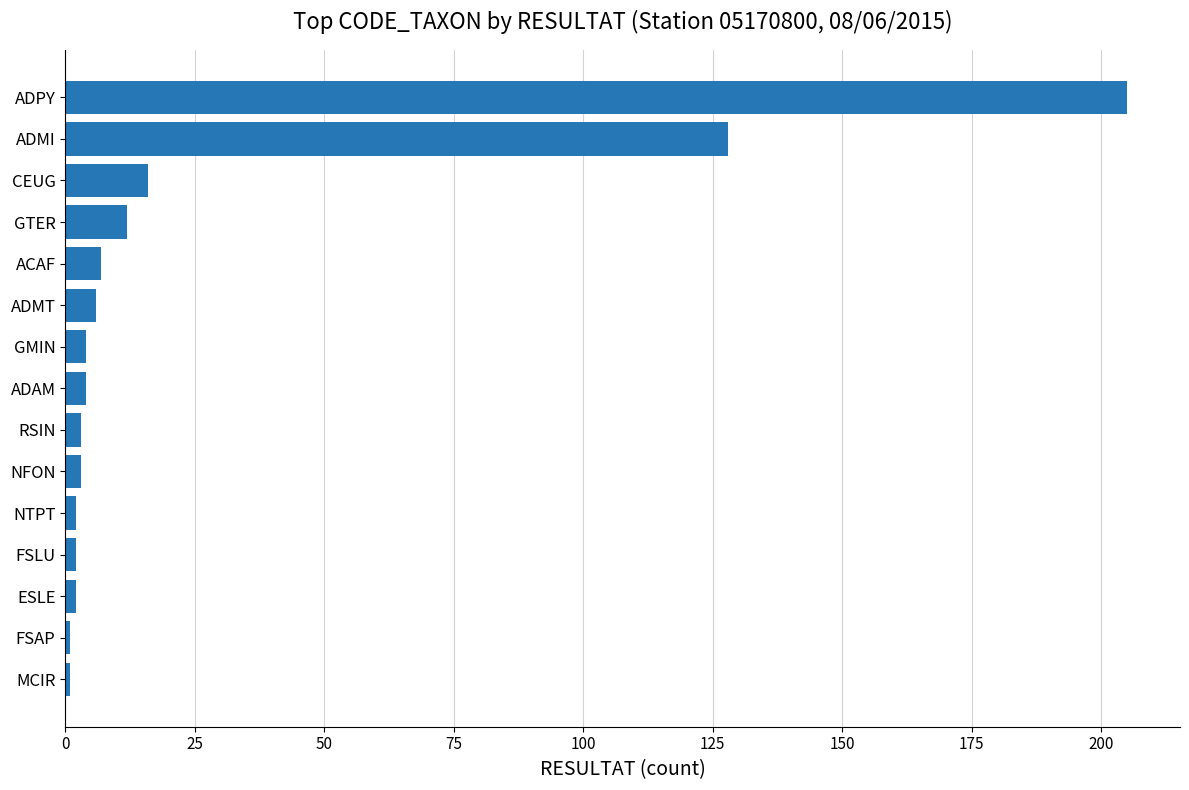

What is the difference between the maximum and minimum values?

204